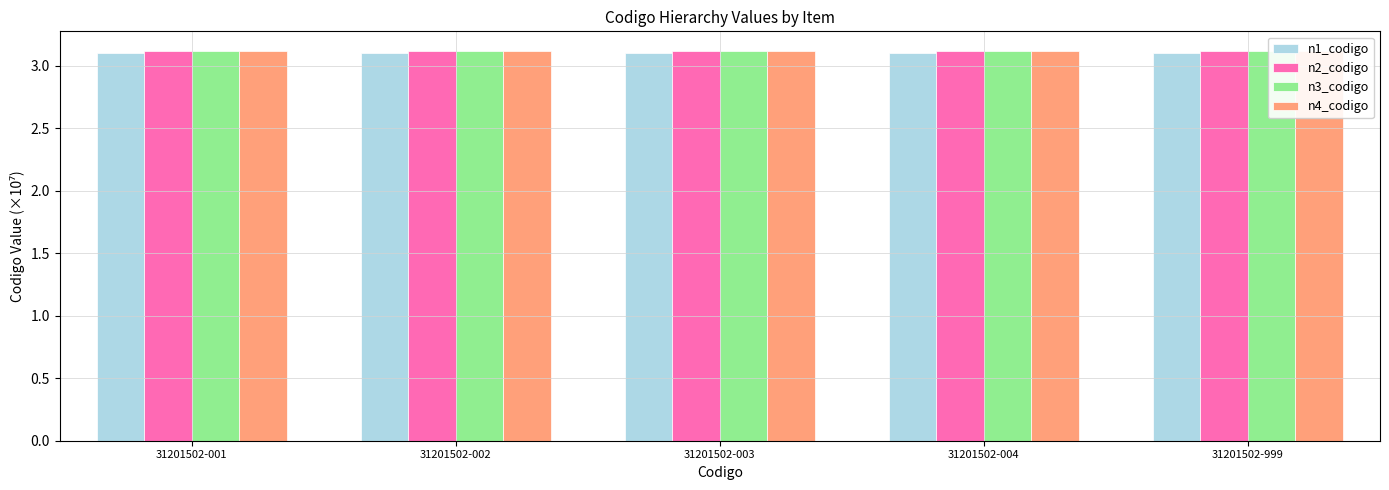

Which category has the lowest value in the n4_codigo series?

31201502-001